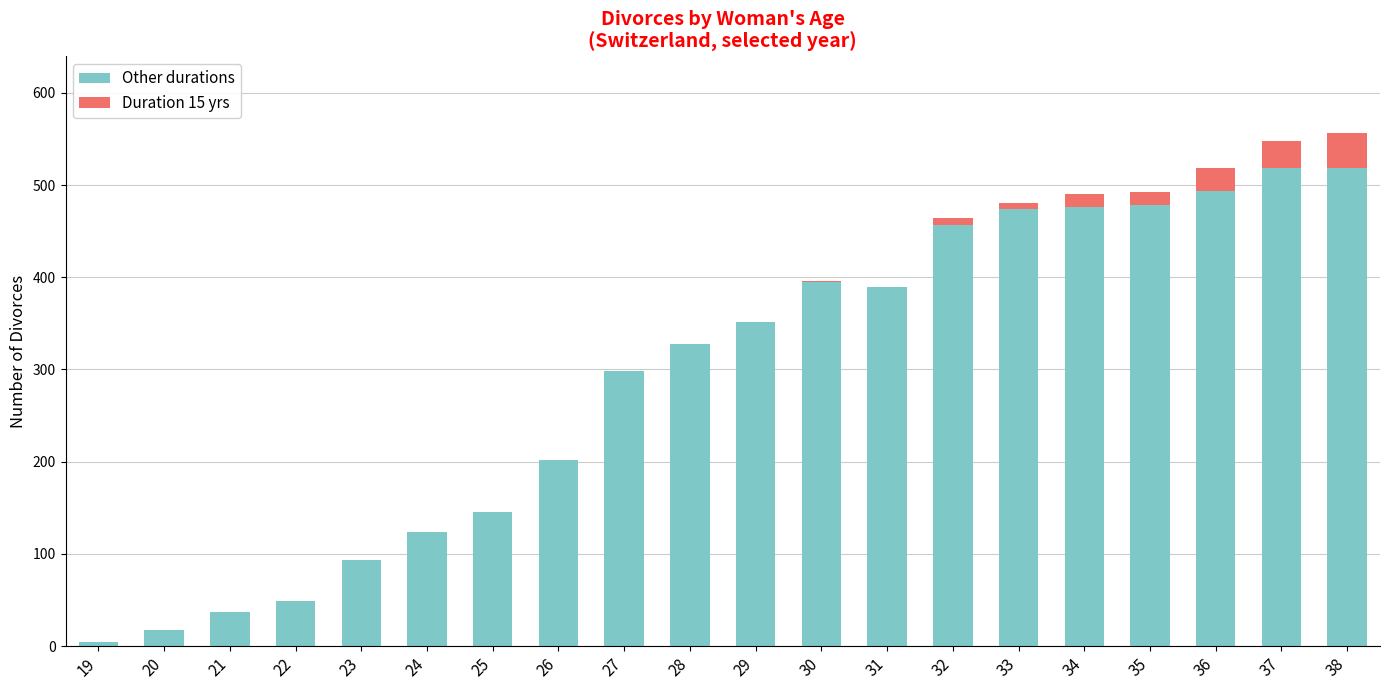

What is the maximum value for Other durations?

519